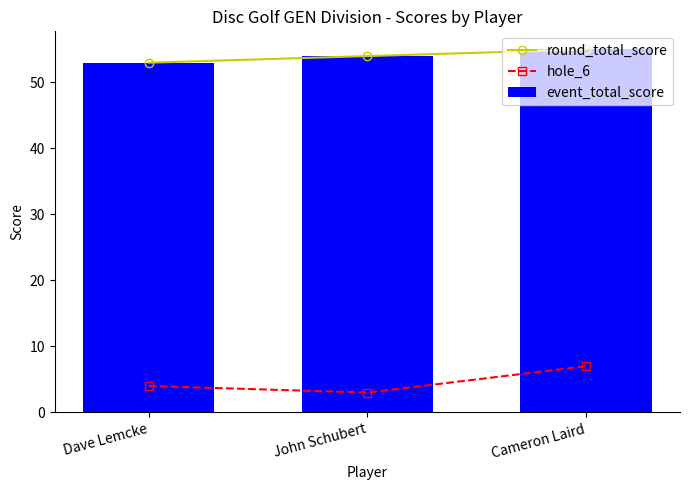

What is the smallest value displayed?

3